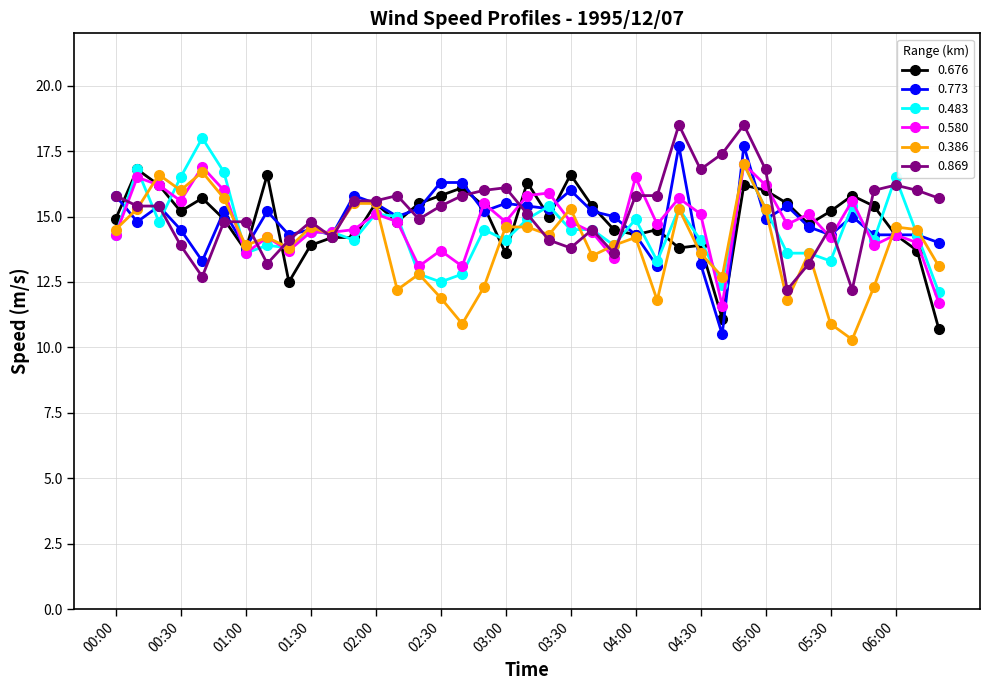

What is the value of the 0.386 point at the 10th from the left?

14.6